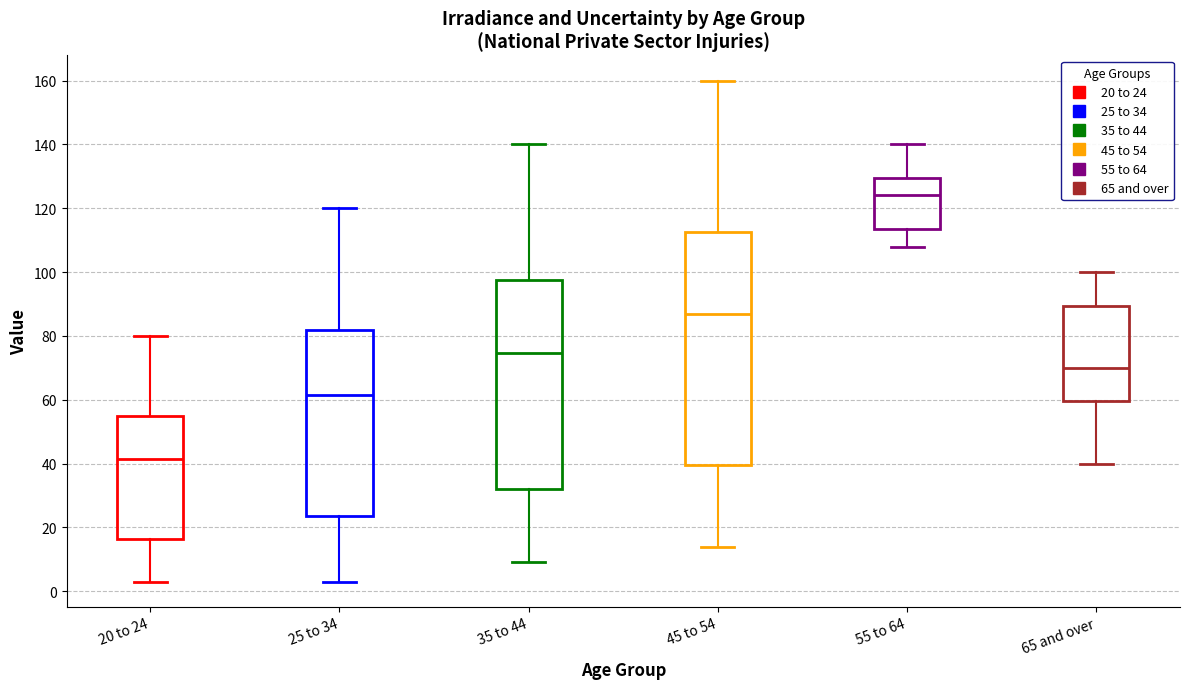

Reading left to right, read every box against the y-axis: the position of its median line, the range the box covers, and the ends of its whiskers. The values are not printed on the chart, so give them approximately, as read against the axis.

20 to 24: median 42, box 16 to 54, whiskers 4 to 80
25 to 34: median 62, box 24 to 82, whiskers 4 to 120
35 to 44: median 74, box 32 to 98, whiskers 10 to 140
45 to 54: median 88, box 40 to 112, whiskers 14 to 160
55 to 64: median 124, box 114 to 130, whiskers 108 to 140
65 and over: median 70, box 60 to 90, whiskers 40 to 100